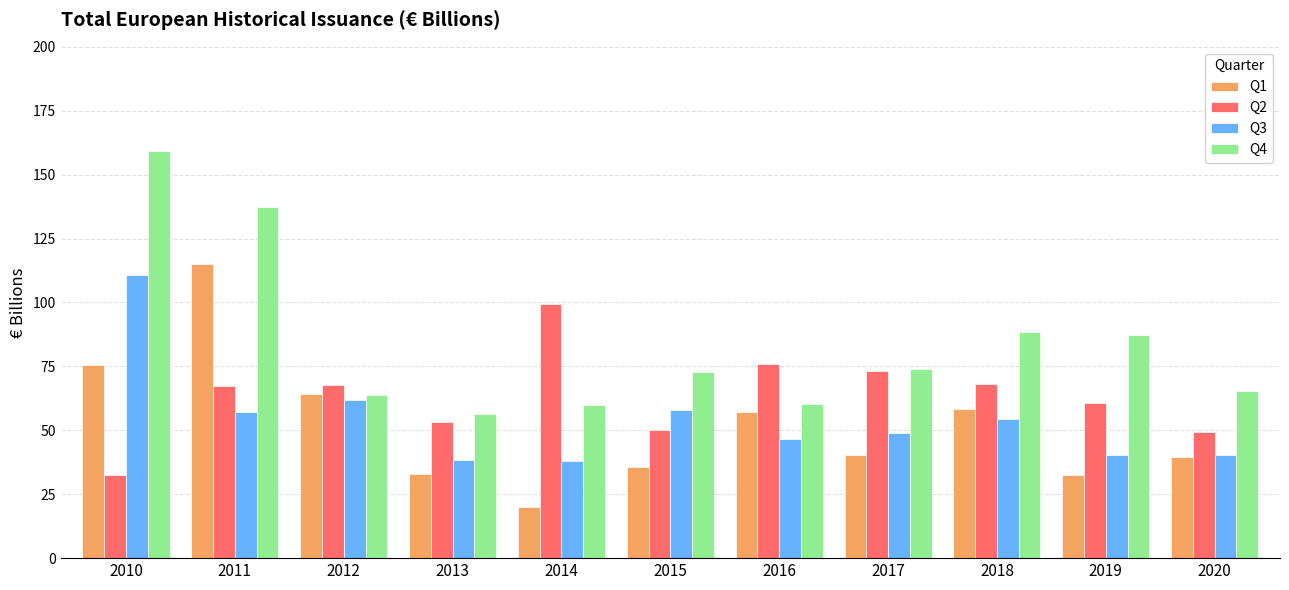

Which series has the largest total across all categories?

Q4